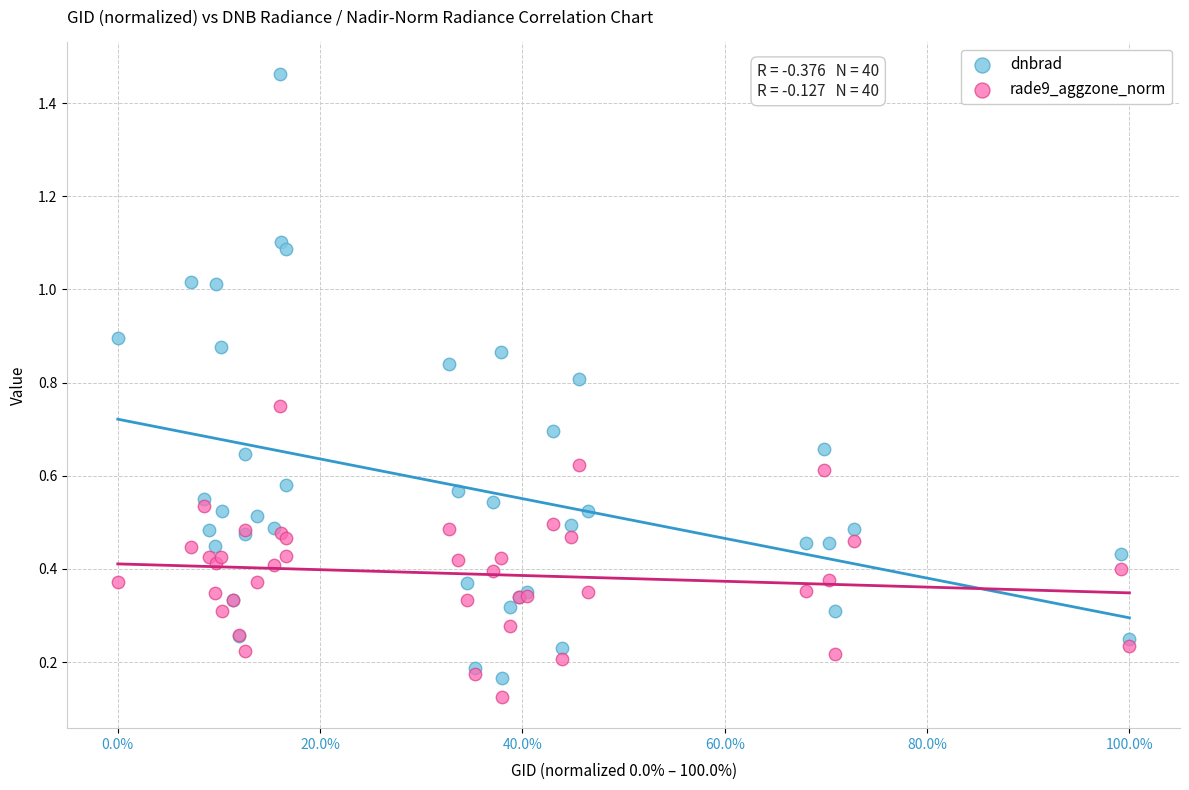

Which series contains the highest Y value?

dnbrad